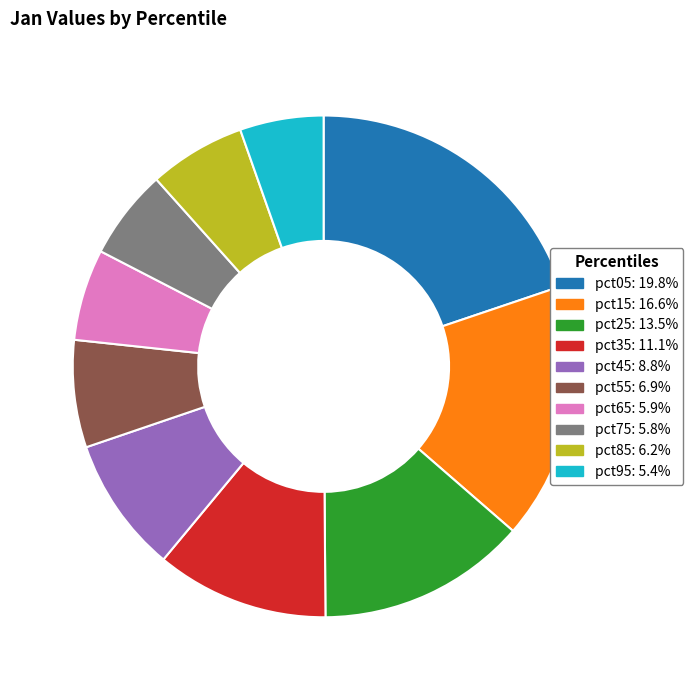

Is the sum of pct85 and pct15 greater than half?

No